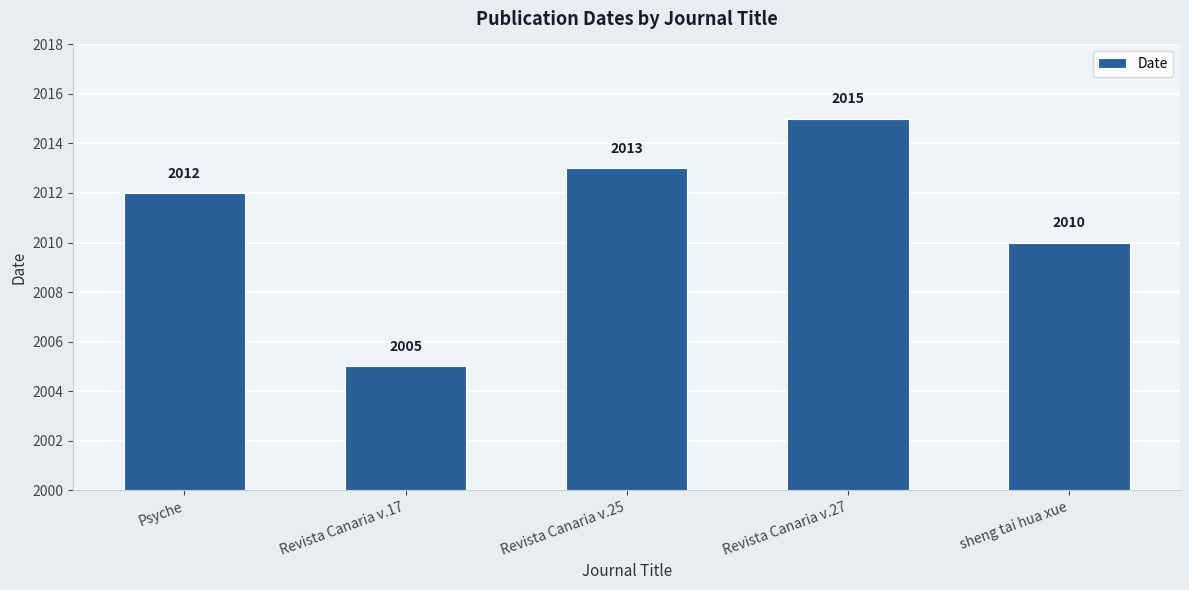

How many distinct data groups are displayed?

1